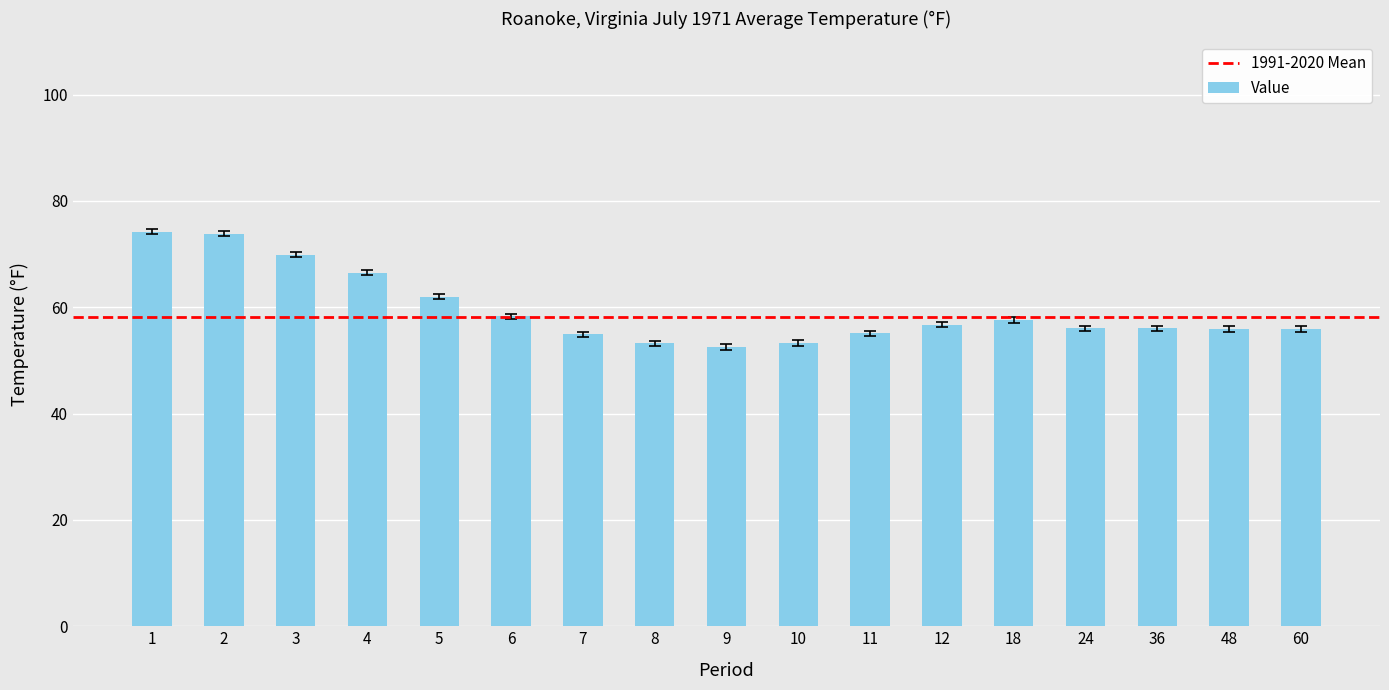

What is the change in value from 3 to 24?

-13.9